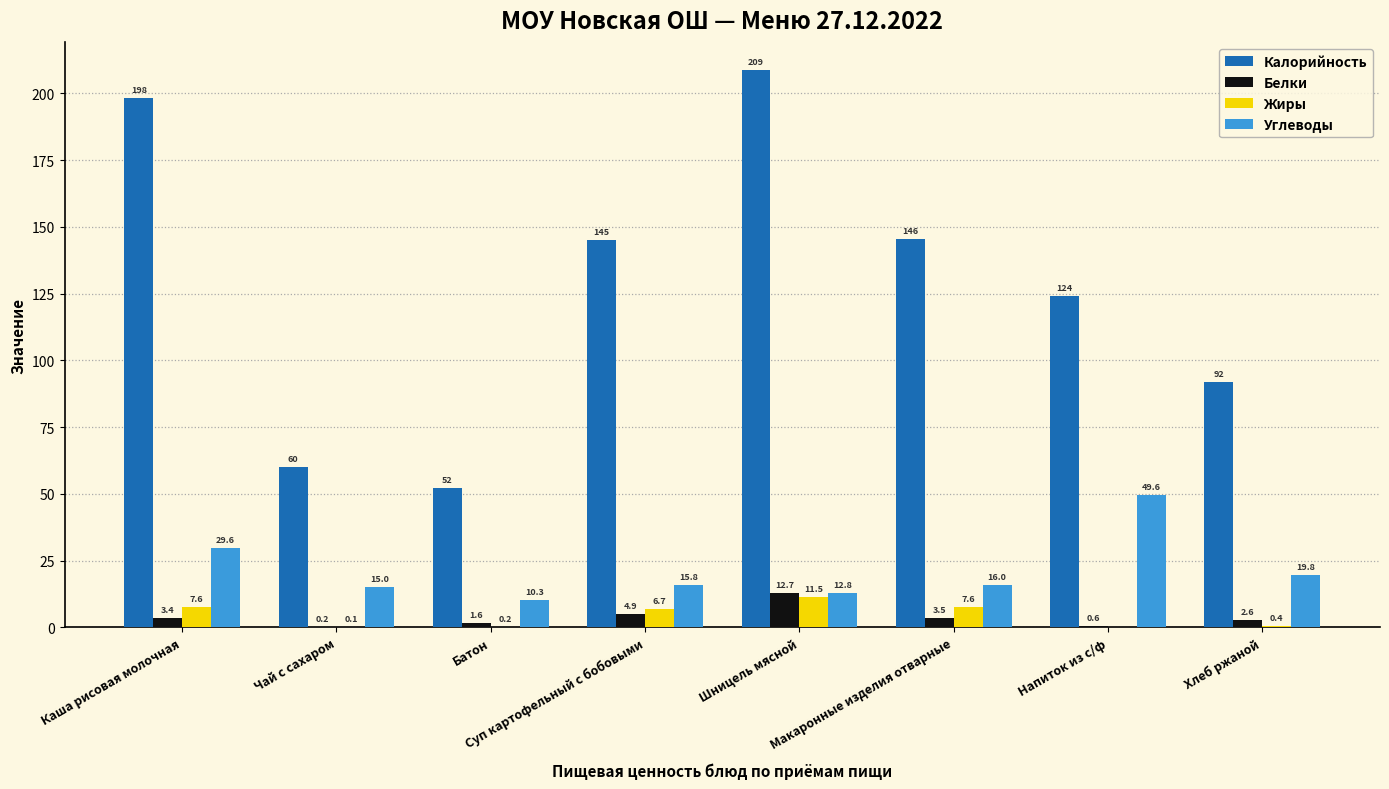

At which category is the sum across all series the highest?

Шницель мясной